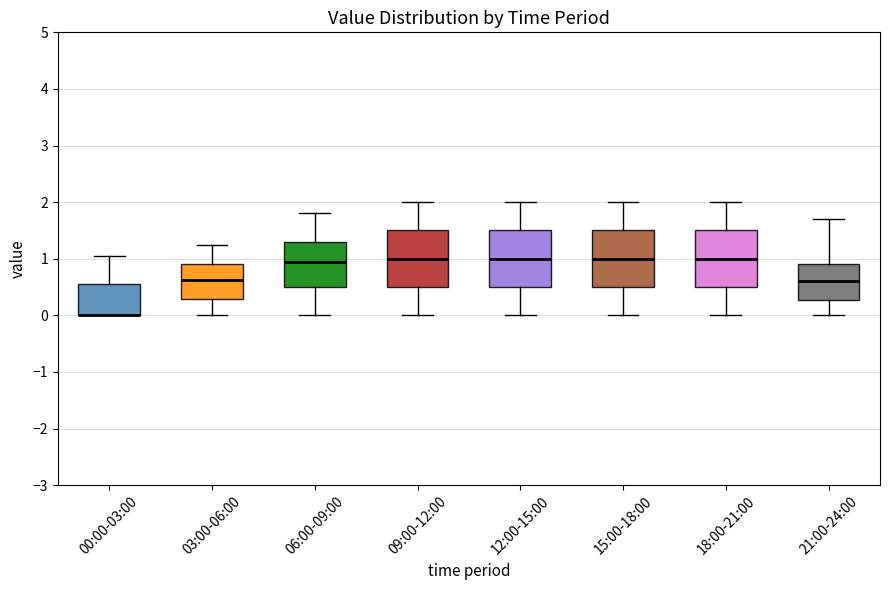

Reading left to right, read every box against the y-axis: the position of its median line, the range the box covers, and the ends of its whiskers. The values are not printed on the chart, so give them approximately, as read against the axis.

00:00-03:00: median 0.0 (drawn on the box's lower edge), box 0.0 to 0.6, whiskers 0.0 to 1.1
03:00-06:00: median 0.6, box 0.3 to 0.9, whiskers 0.0 to 1.3
06:00-09:00: median 1.0, box 0.5 to 1.3, whiskers 0.0 to 1.8
09:00-12:00: median 1.0, box 0.5 to 1.5, whiskers 0.0 to 2.0
12:00-15:00: median 1.0, box 0.5 to 1.5, whiskers 0.0 to 2.0
15:00-18:00: median 1.0, box 0.5 to 1.5, whiskers 0.0 to 2.0
18:00-21:00: median 1.0, box 0.5 to 1.5, whiskers 0.0 to 2.0
21:00-24:00: median 0.6, box 0.3 to 0.9, whiskers 0.0 to 1.7